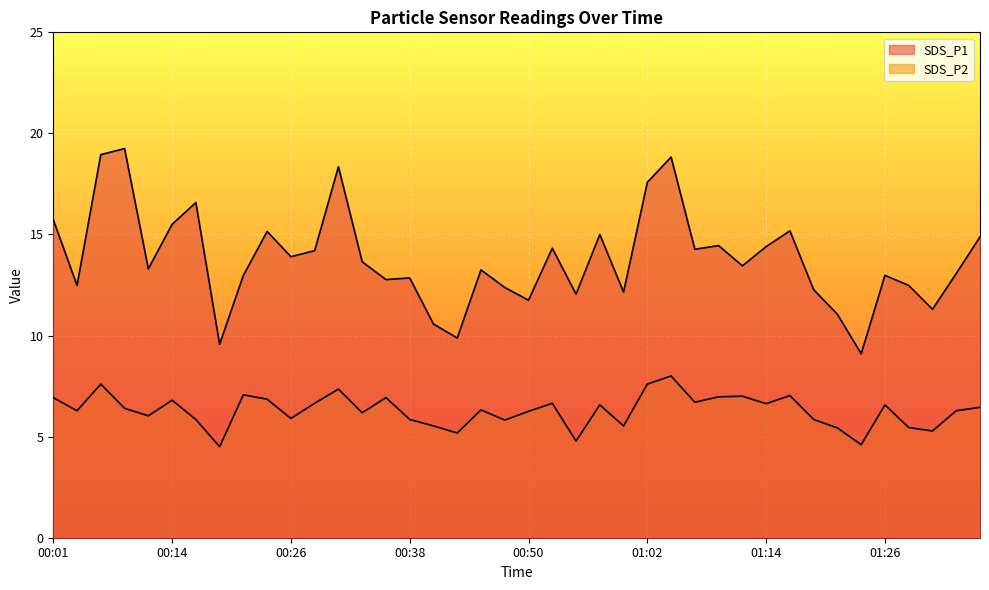

The SDS_P1 series shows 5.6 at 00:28. True or false?

False